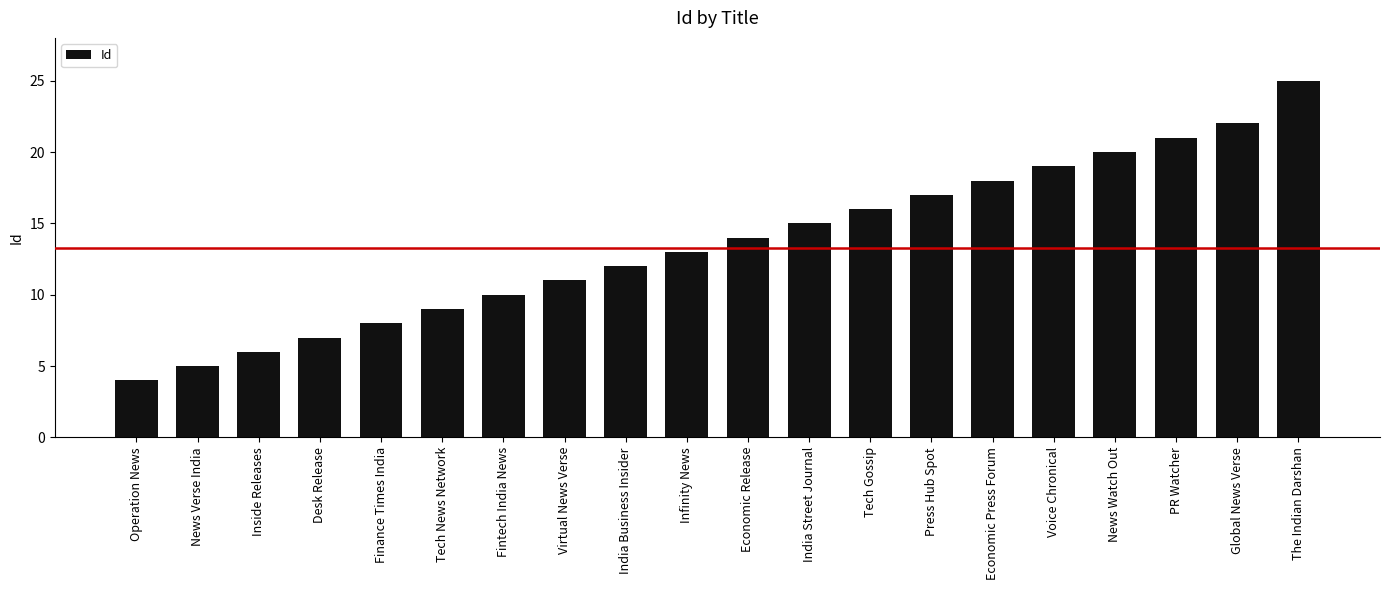

True or false: the data shows 19 at Voice Chronical.

True